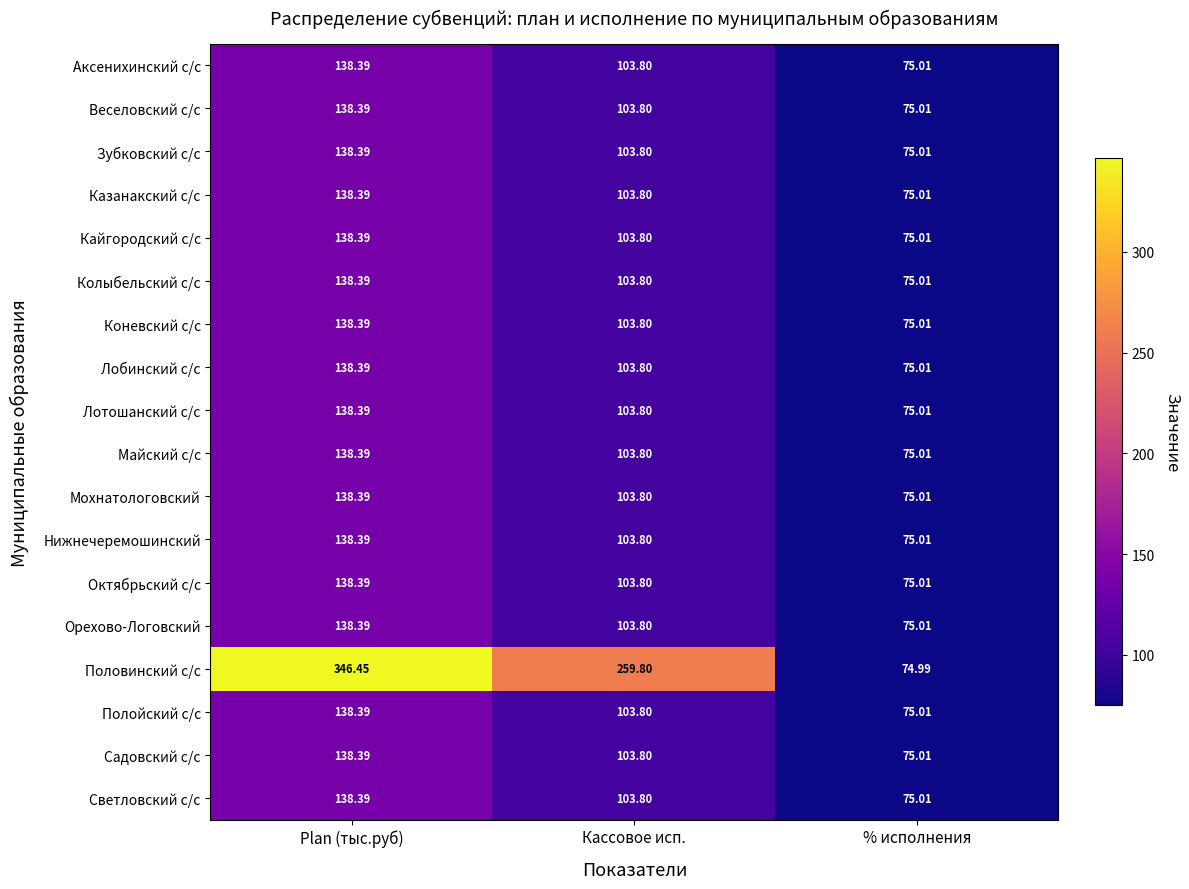

Which series has the largest range (max minus min)?

Половинский с/с